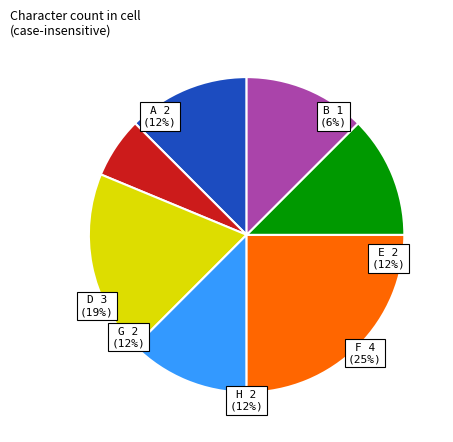

Is it true that A is 27% of the pie?

False